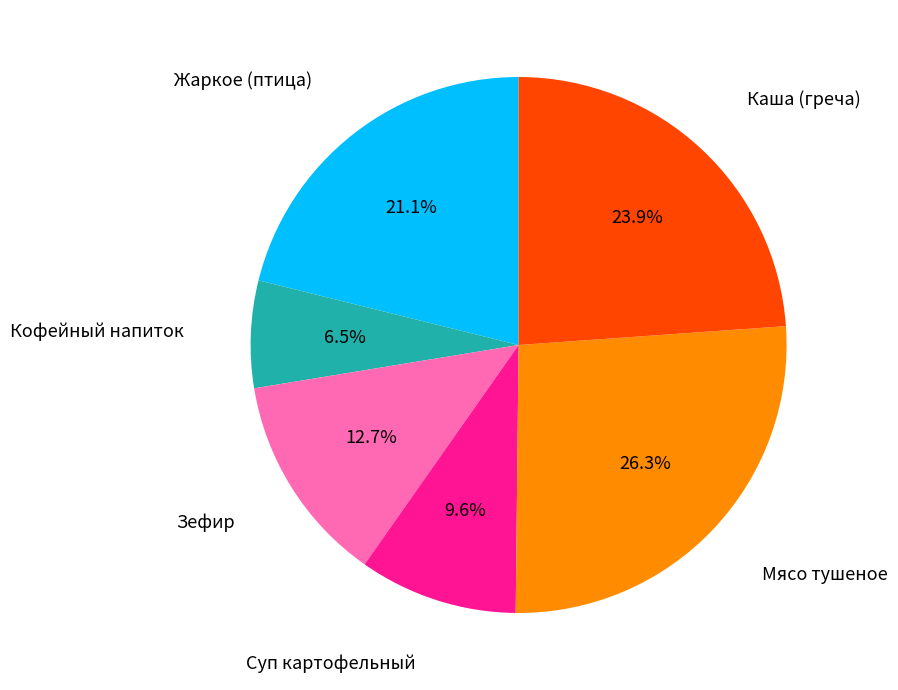

Is there any slice that represents more than half of the pie?

No